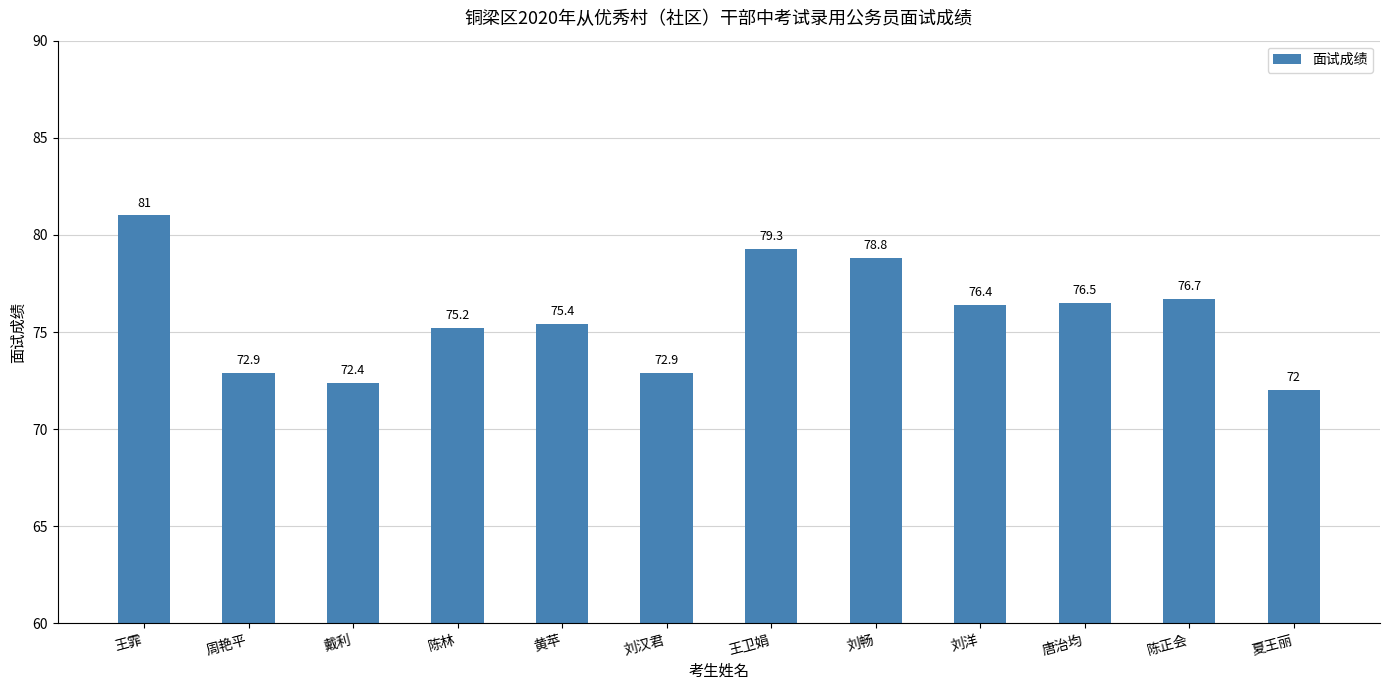

Between 王霏 and 刘畅, which is larger?

王霏